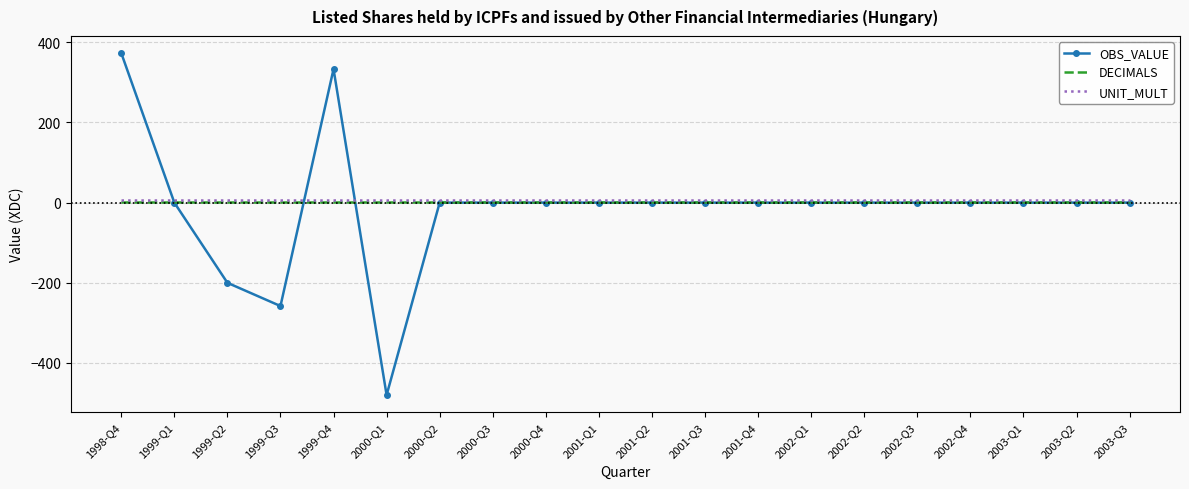

Is the value of DECIMALS at 2002-Q1 greater than the value of OBS_VALUE at 1999-Q2?

Yes